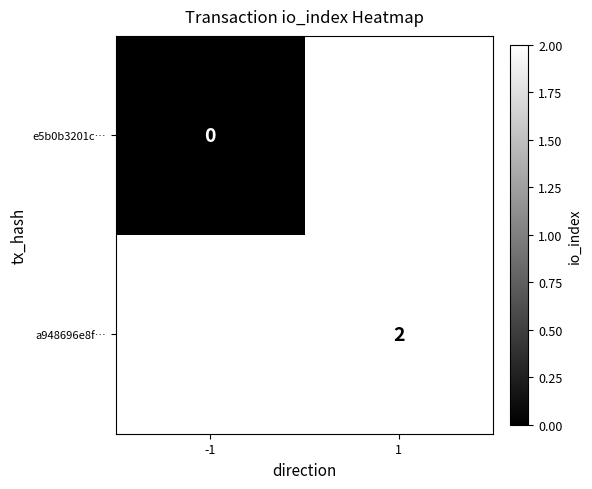

True or false: a948696e8f… has a value of 1 at 1.

False